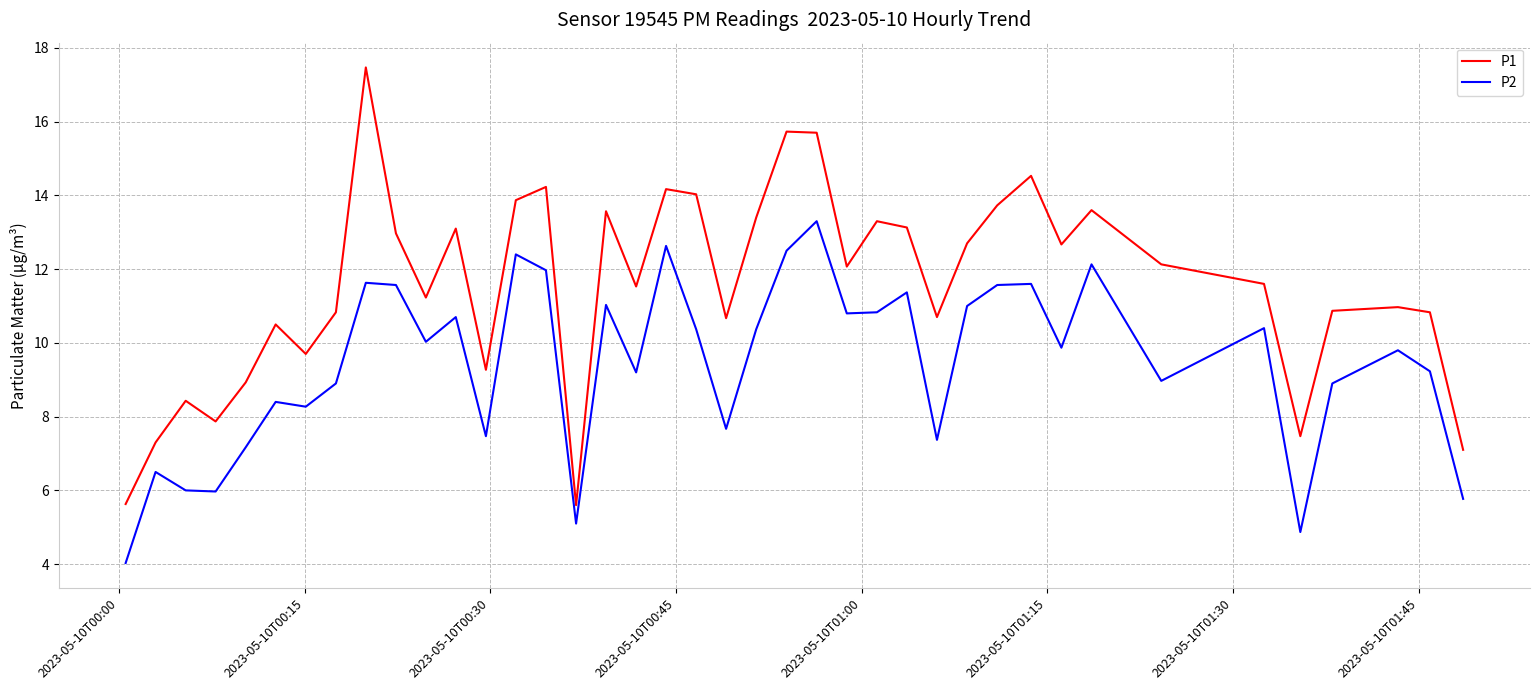

What are all the series names shown in the legend?

P1, P2